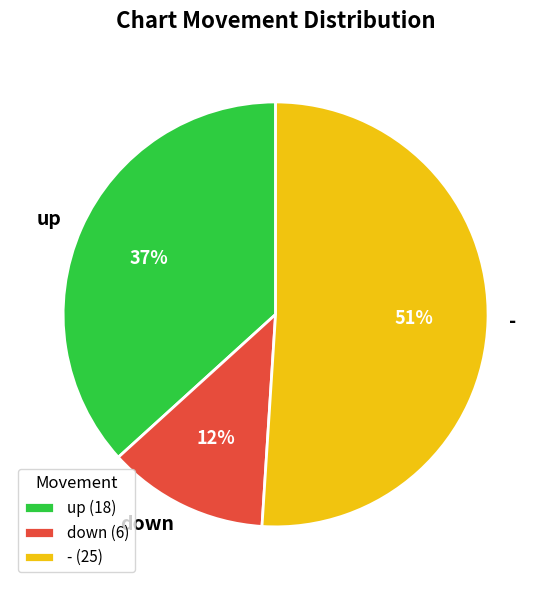

Does up account for over 50% of the chart?

No